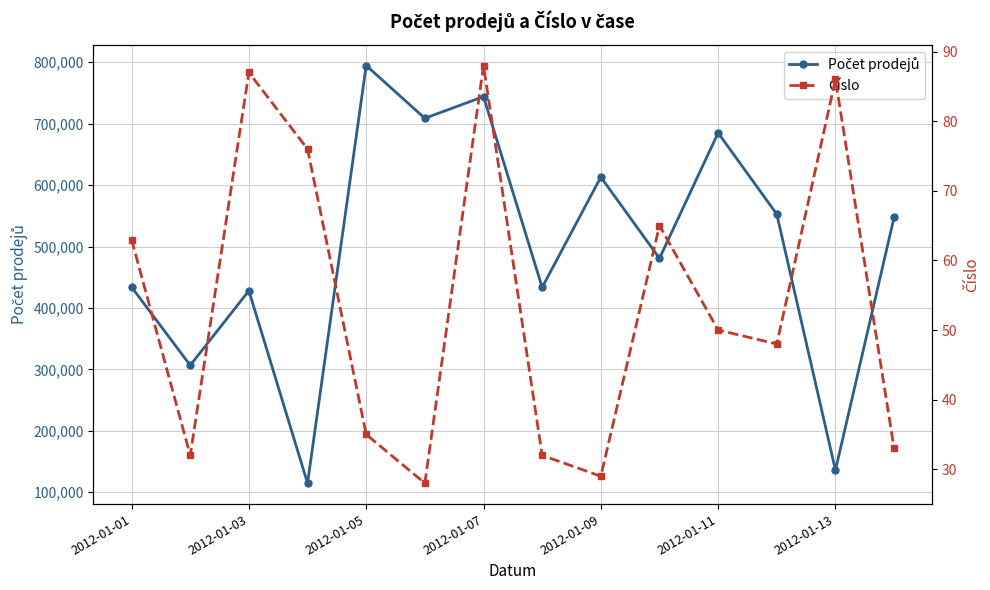

Reading right to left, transcribe all the data shown in this chart.

Počet prodejů: 547590	135936	552583	684930	480750	612994	433520	743973	708675	794552	114796	428083	306701	433994
Číslo: 33	86	48	50	65	29	32	88	28	35	76	87	32	63